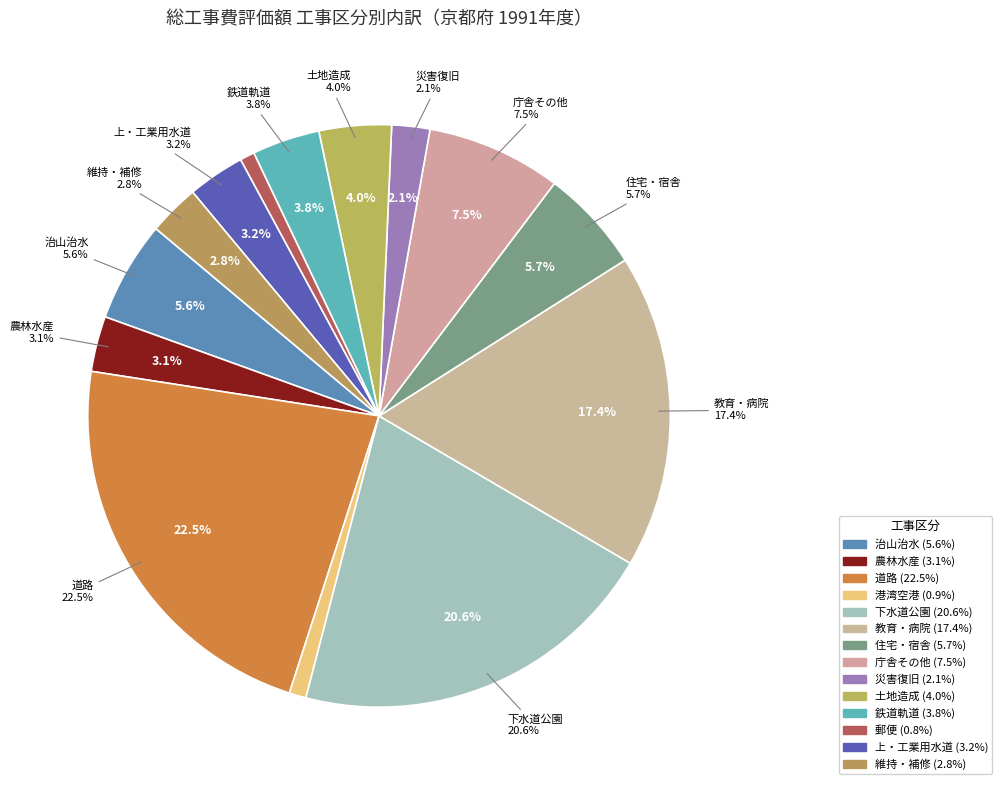

Count the number of slices in the pie.

14